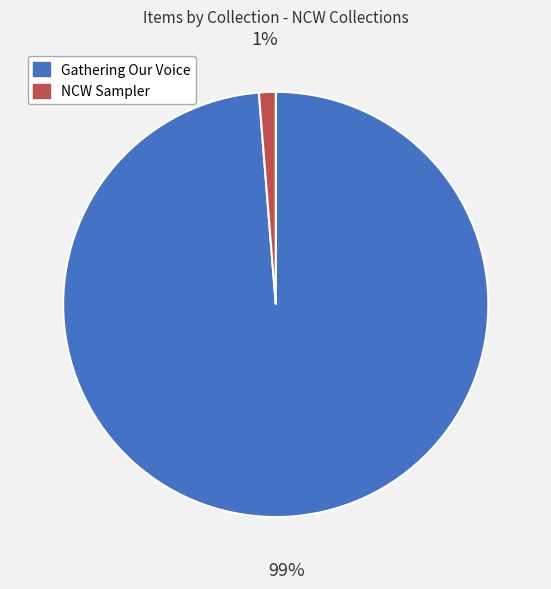

What percentage is the Gathering Our Voice slice, to the nearest percent?

99%